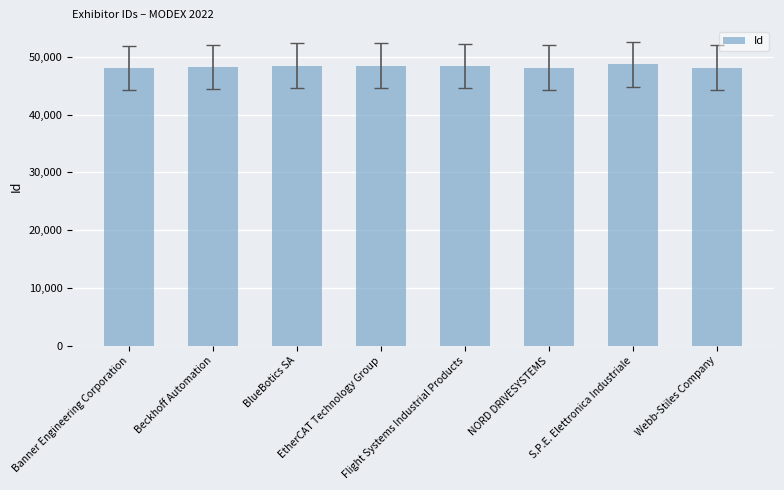

What is the value of the 1st bar from the left?

48106